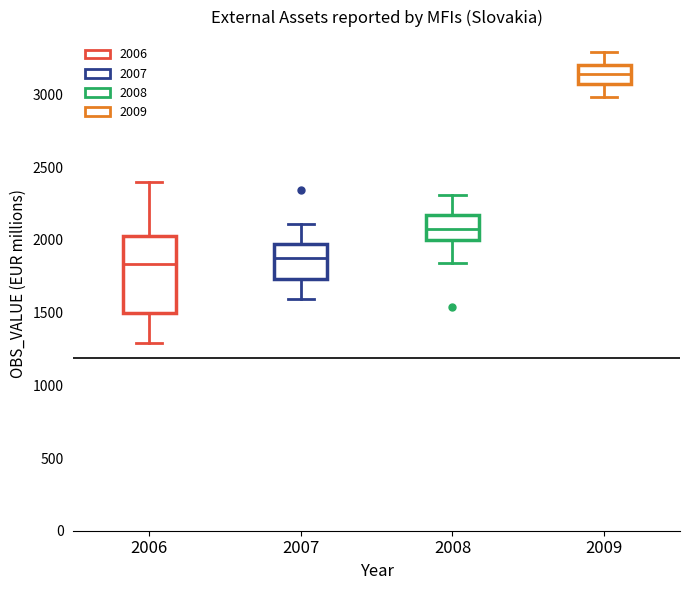

Comparing the boxes themselves (not the whiskers), which one is the tallest?

2006